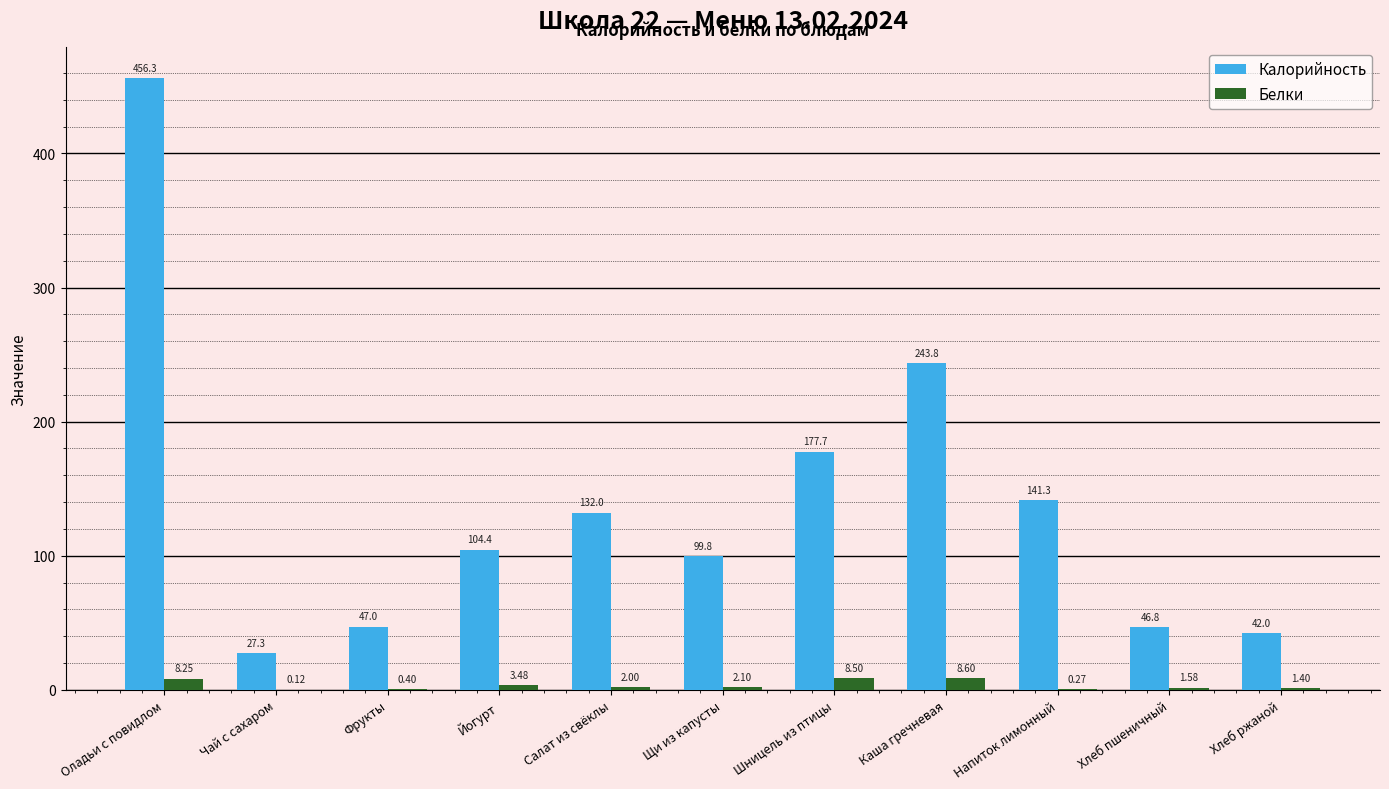

Which label corresponds to the largest value in the chart?

Оладьи с повидлом